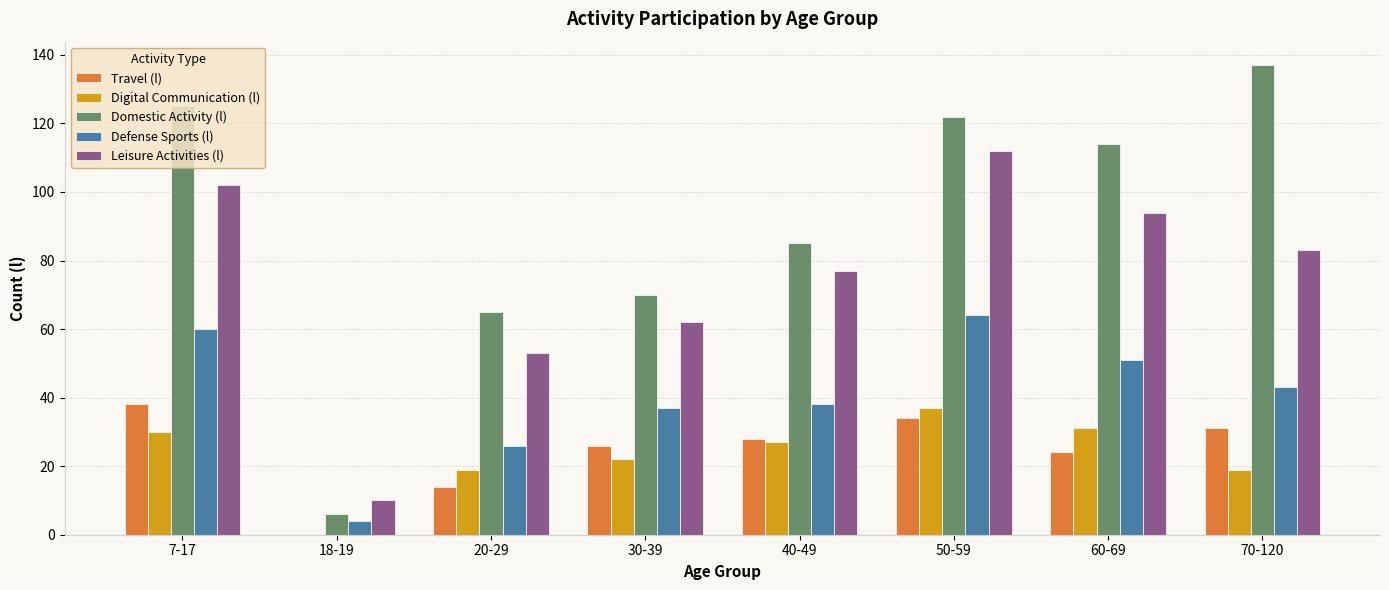

What value does the Digital Communication (l) series have at 50-59, to the nearest 10?

40